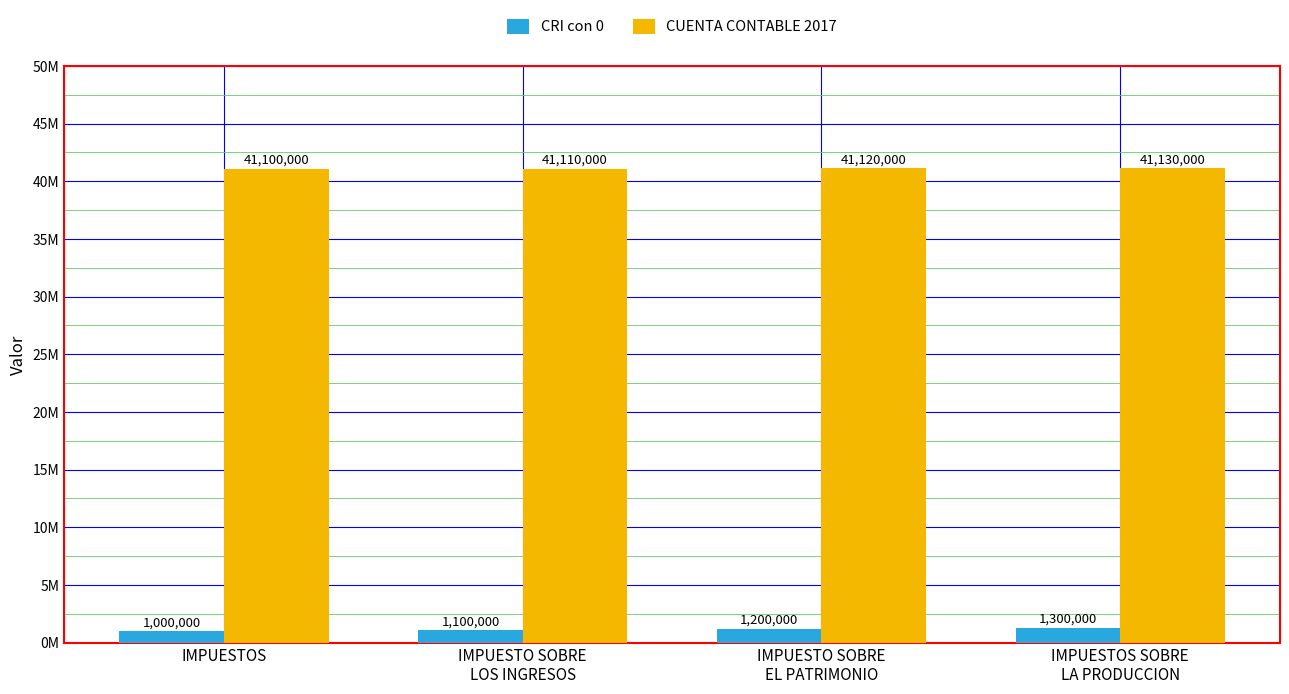

Where is CRI con 0 nearest to the value 1150000?

IMPUESTO SOBRE
LOS INGRESOS